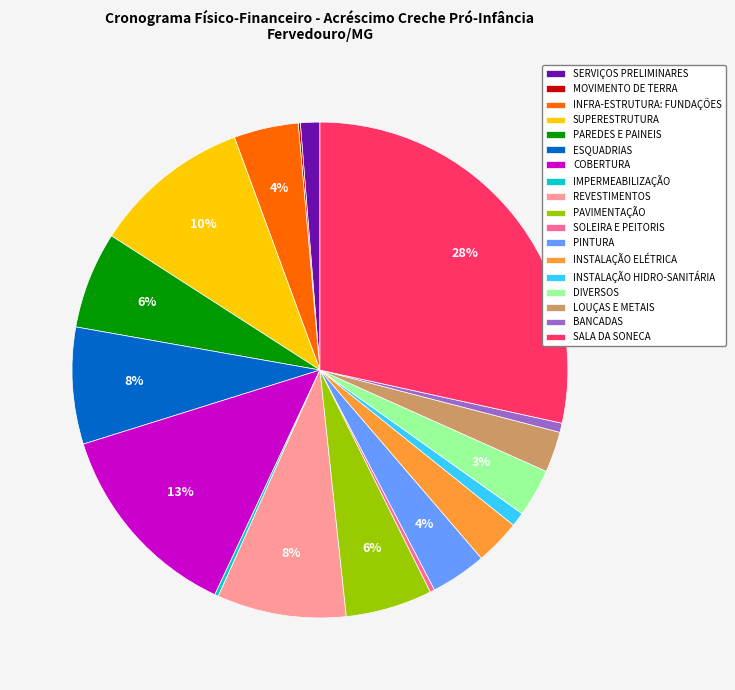

Does any single category account for the majority?

No